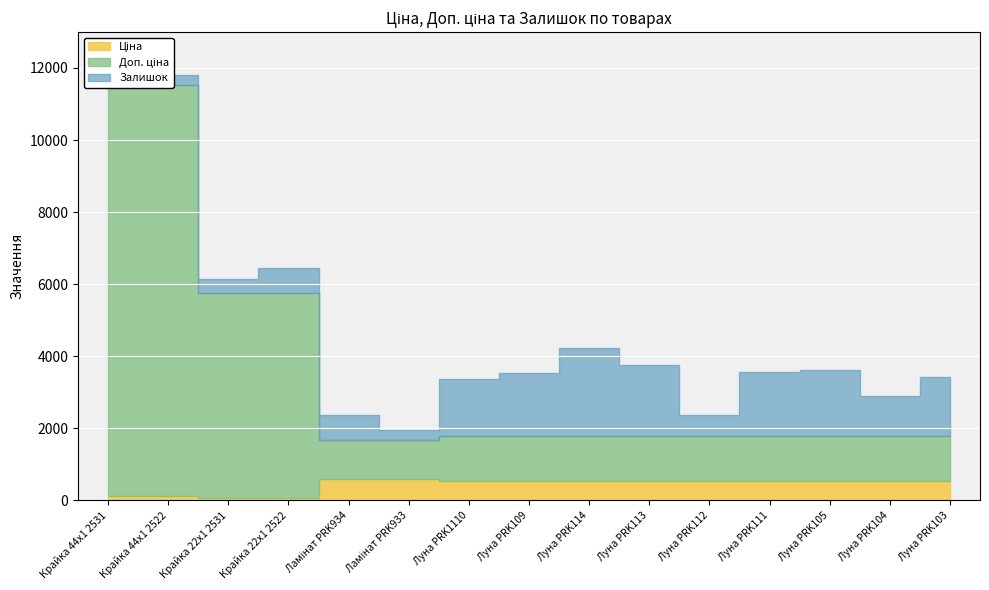

What is the difference between the maximum and second lowest values in the Ціна series?

532.9